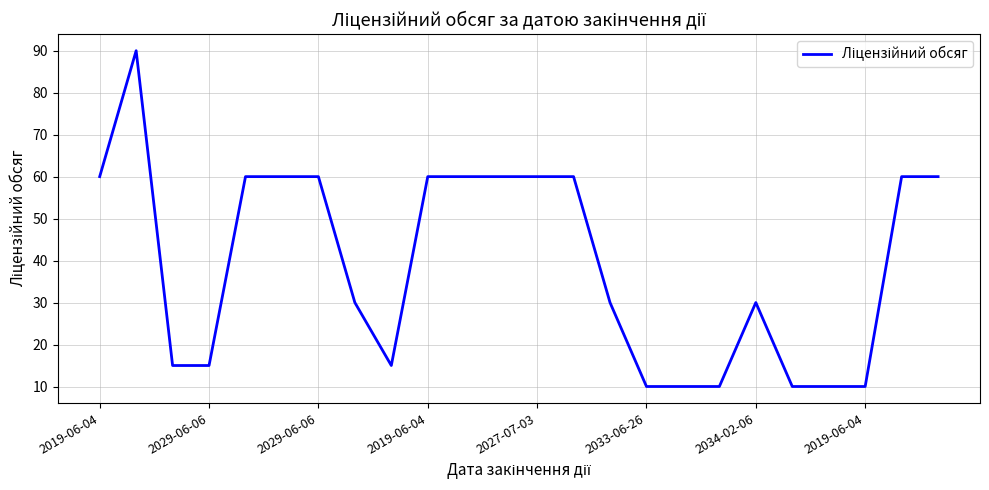

What is the minimum value shown in the chart?

10